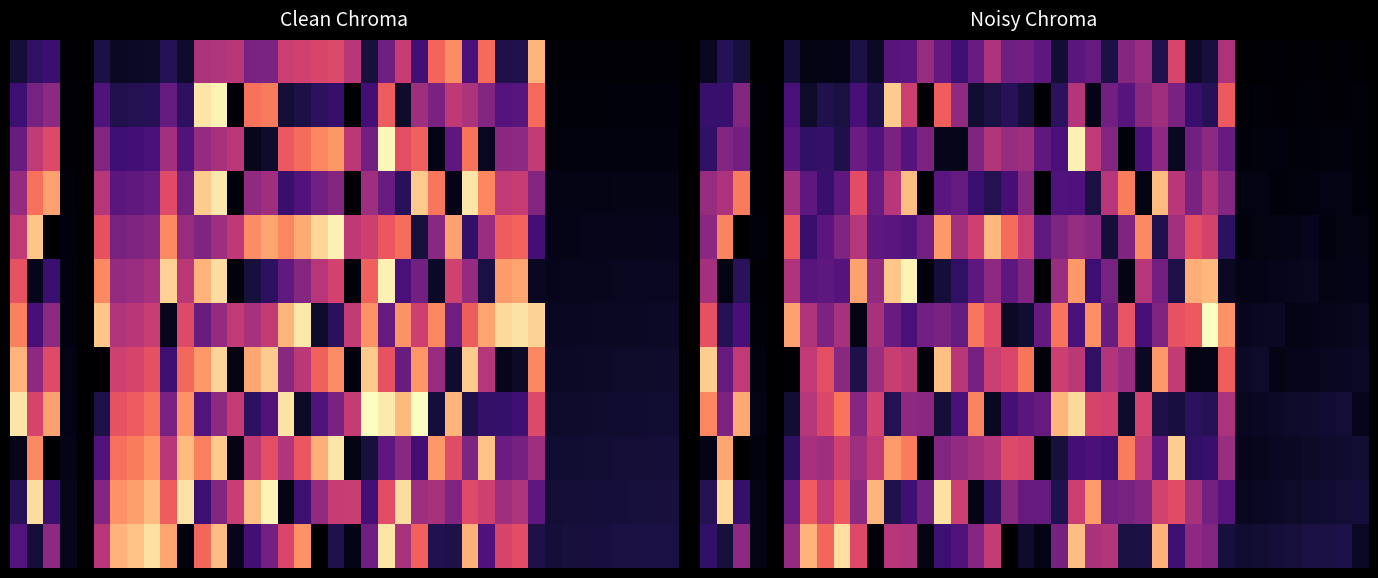

How many data points in 4 are less than 18?

20